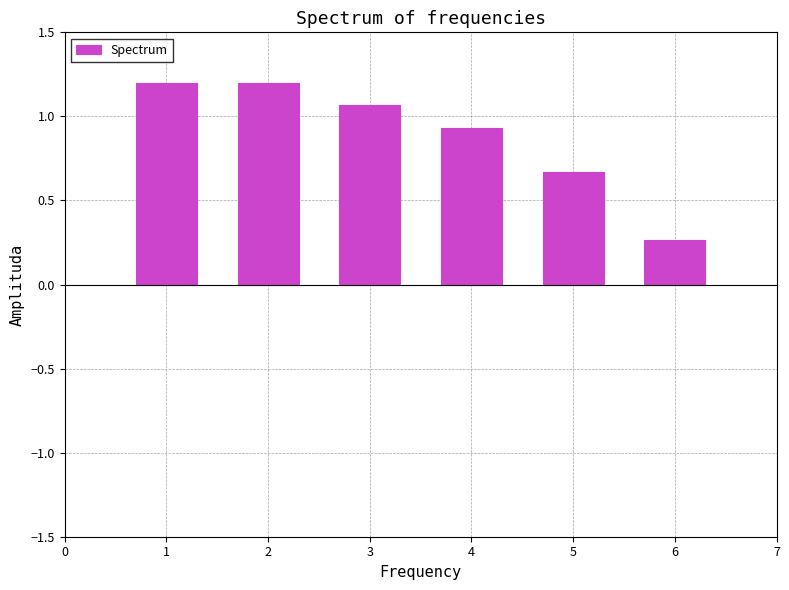

The value at 6 is 0.1. True or false?

False